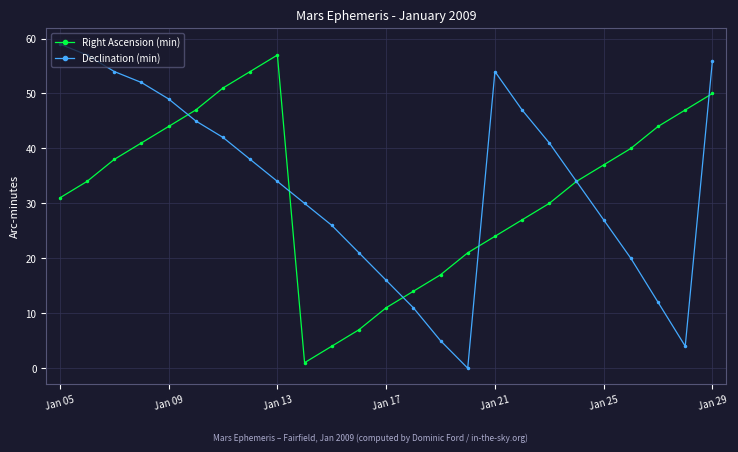

What is the value of the Right Ascension (min) point at the 15th from the left?

17